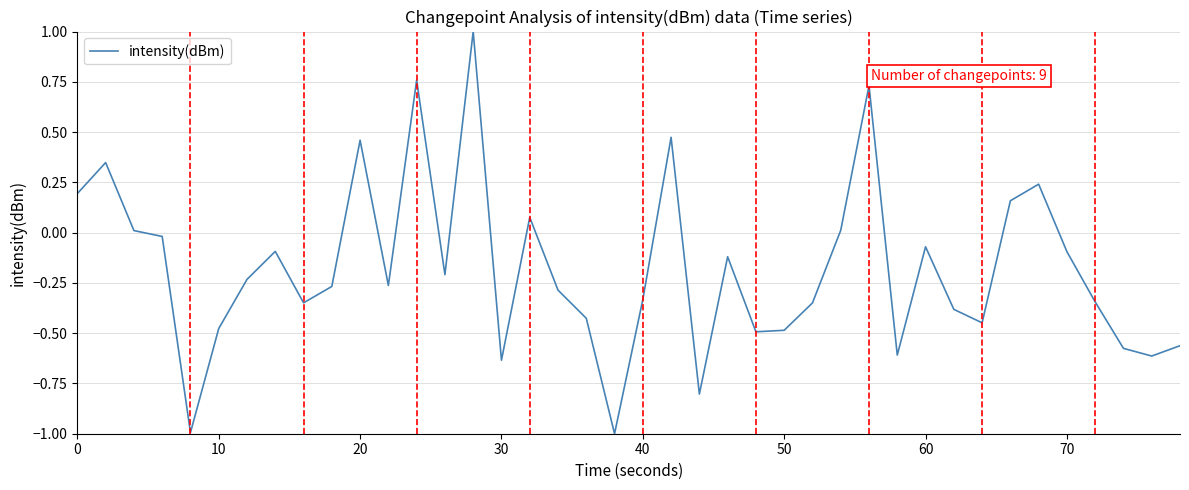

What is the difference between the maximum and minimum values?

2.0